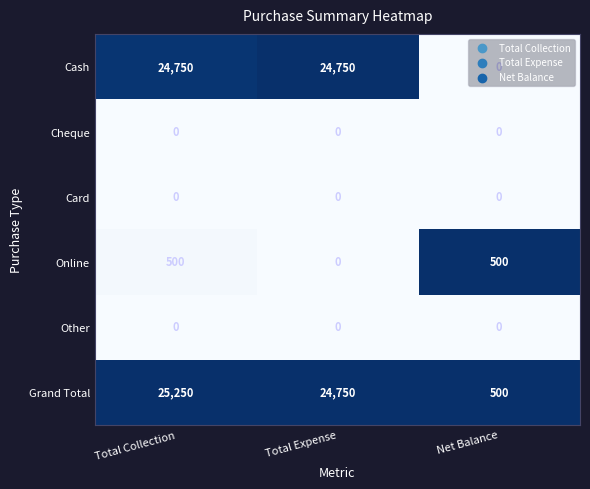

What is the difference between the maximum and second lowest values in the Grand Total series?

500